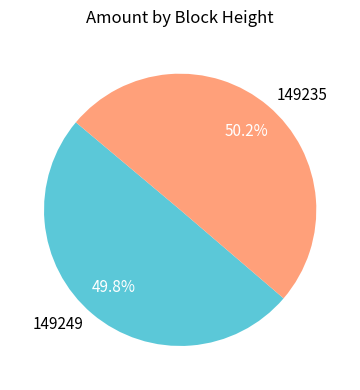

Combined, do 149235 and 149249 account for over 50%?

Yes